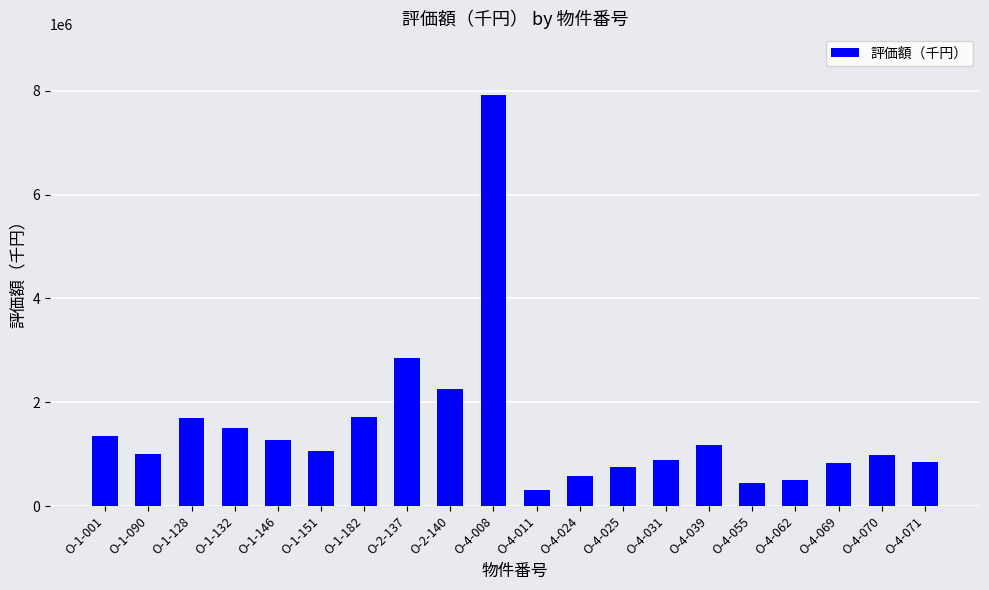

What is the label of the 11th bar from the right?

O-4-008